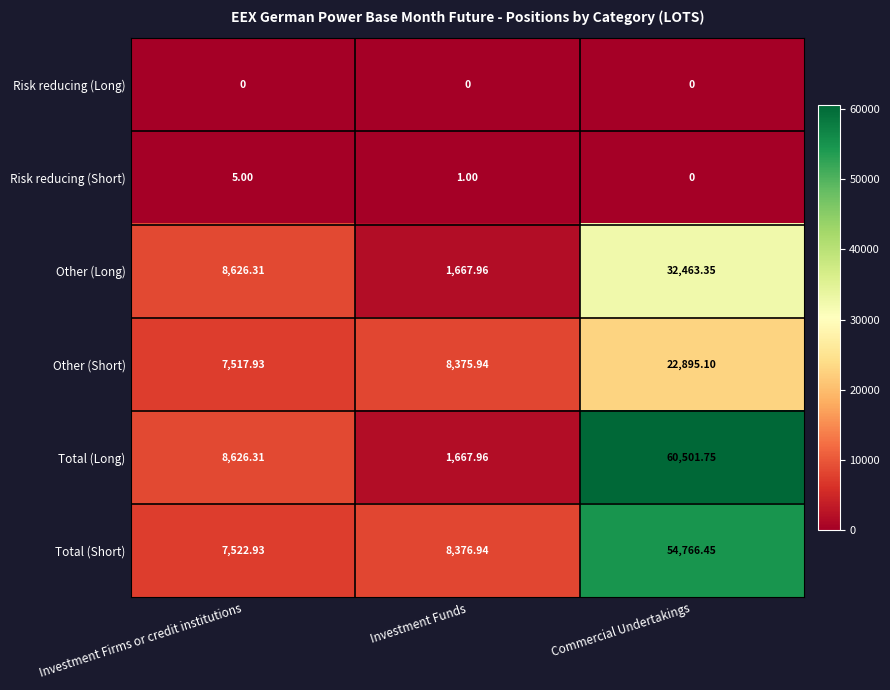

Which series has the largest range (max minus min)?

Total (Long)